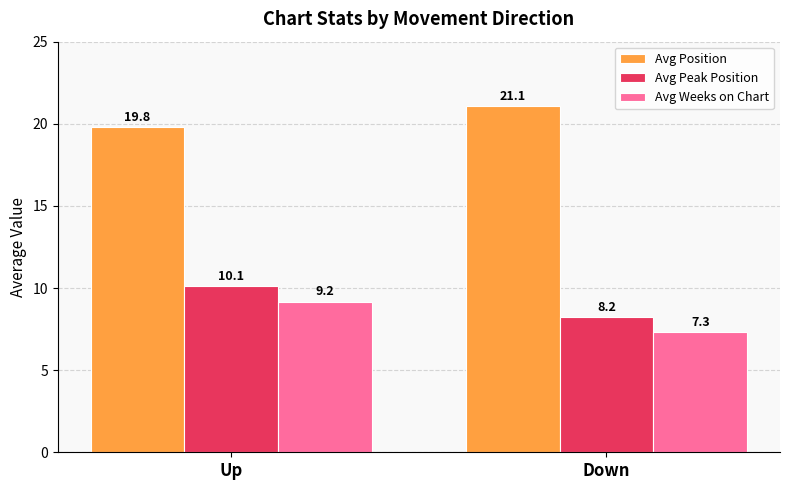

What is the spread (max minus min) of values at Up?

10.6